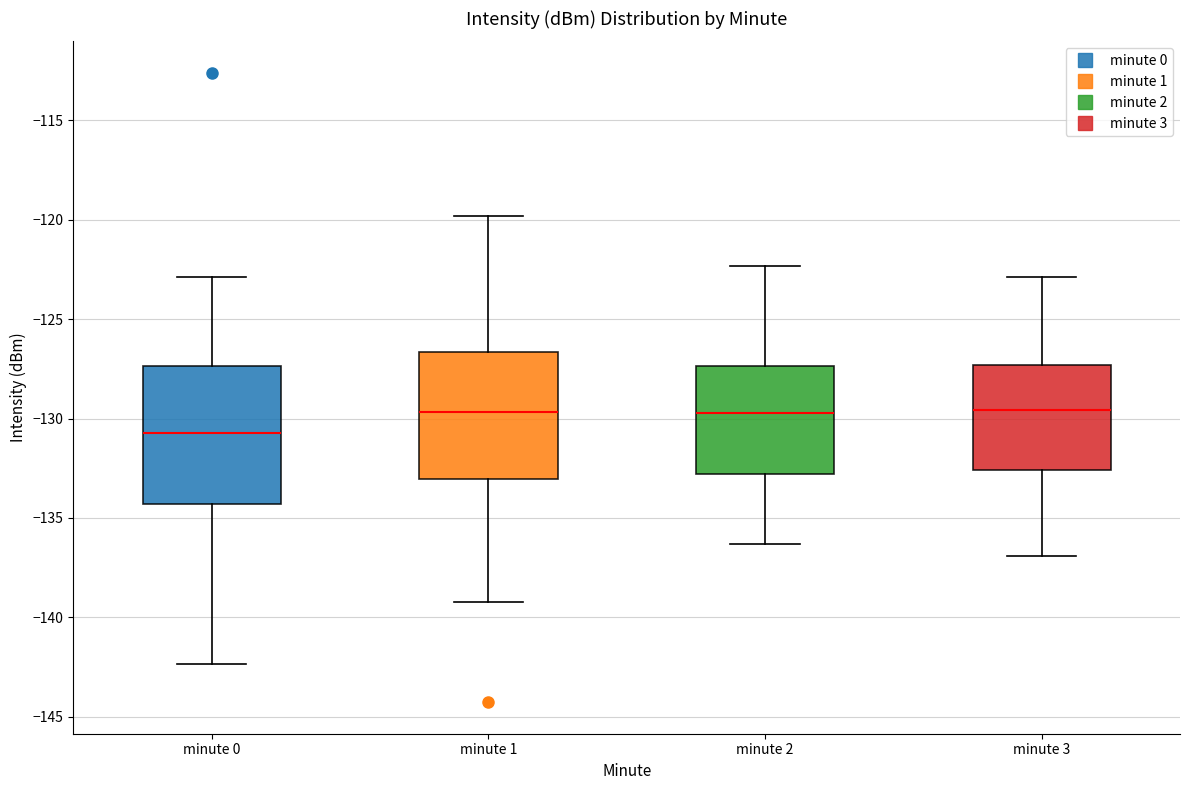

Reading left to right, read every box against the y-axis: the position of its median line, the range the box covers, and the ends of its whiskers. The values are not printed on the chart, so give them approximately, as read against the axis.

minute 0: median -130.5, box -134.5 to -127.5, whiskers -142.5 to -123.0
minute 1: median -129.5, box -133.0 to -126.5, whiskers -139.0 to -120.0
minute 2: median -129.5, box -133.0 to -127.5, whiskers -136.5 to -122.5
minute 3: median -129.5, box -132.5 to -127.5, whiskers -137.0 to -123.0